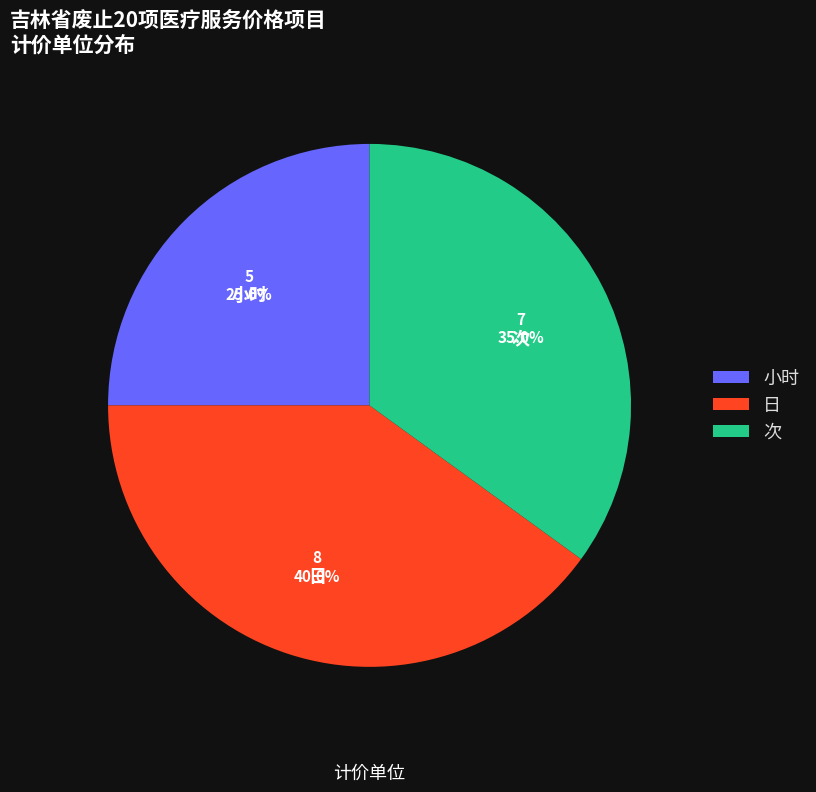

To the nearest percent, what percentage of the pie is 小时?

25%